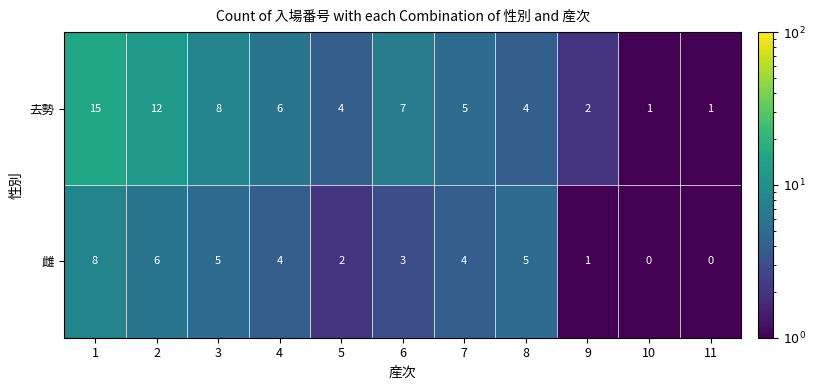

What is the difference between the 去勢 values at 9 and 7?

3